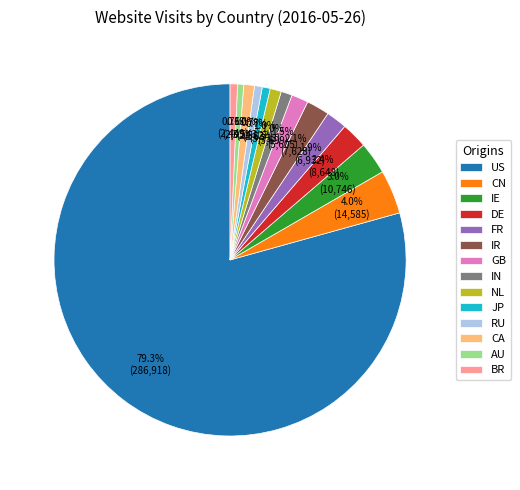

What percentage is the JP slice, to the nearest percent?

1%